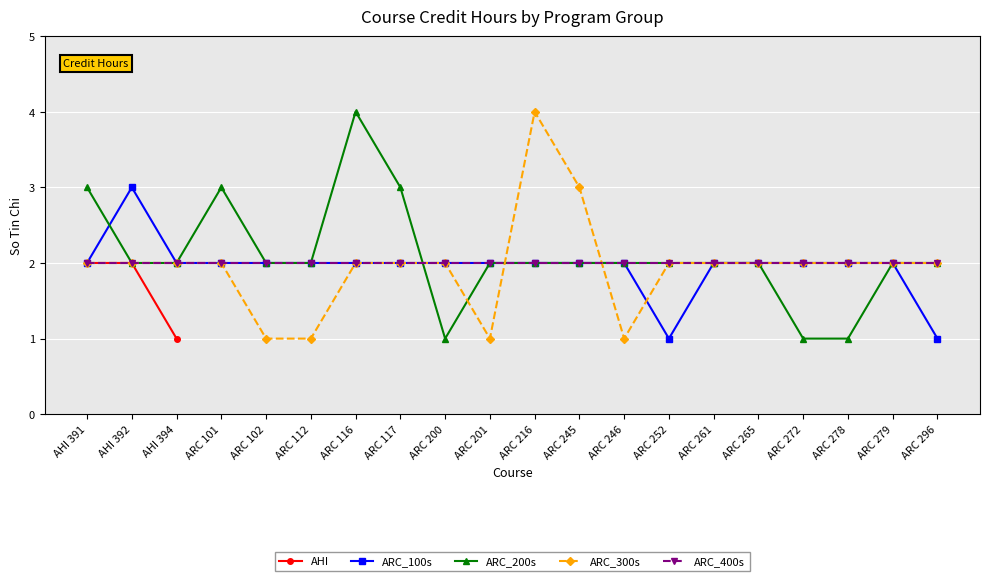

The value of ARC_200s at ARC 112 is 2.0. True or false?

True